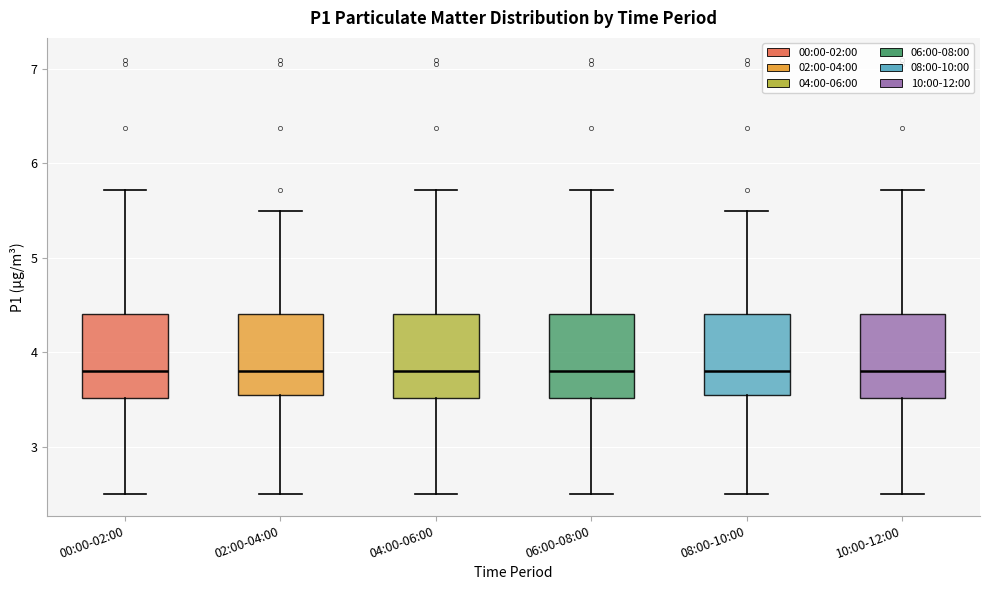

Where is the lower edge of the box for 08:00-10:00 on the y-axis? The values are not printed on the chart, so give them approximately, as read against the axis.

3.5